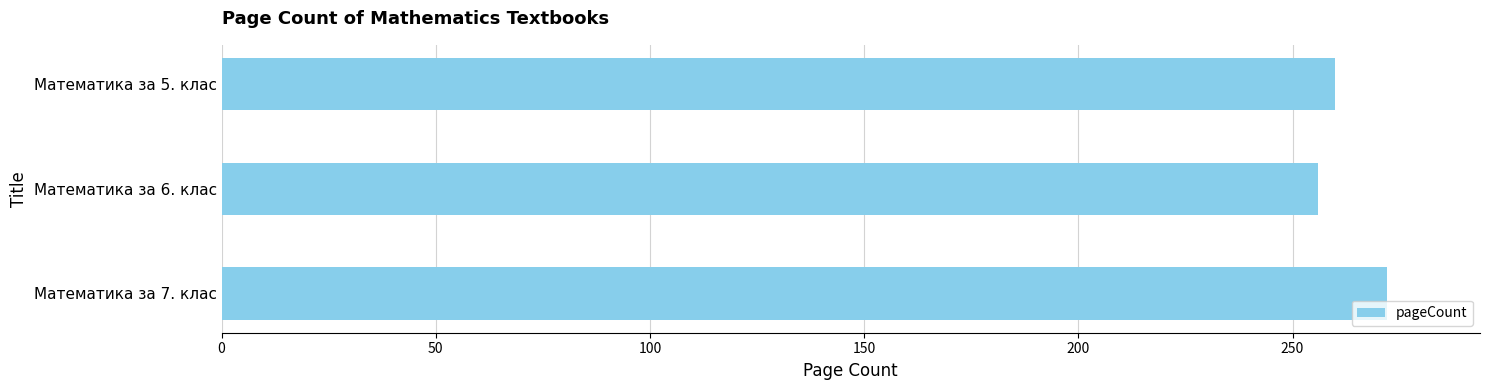

List the labels in order of value, smallest first.

Математика за 6. клас, Математика за 5. клас, Математика за 7. клас